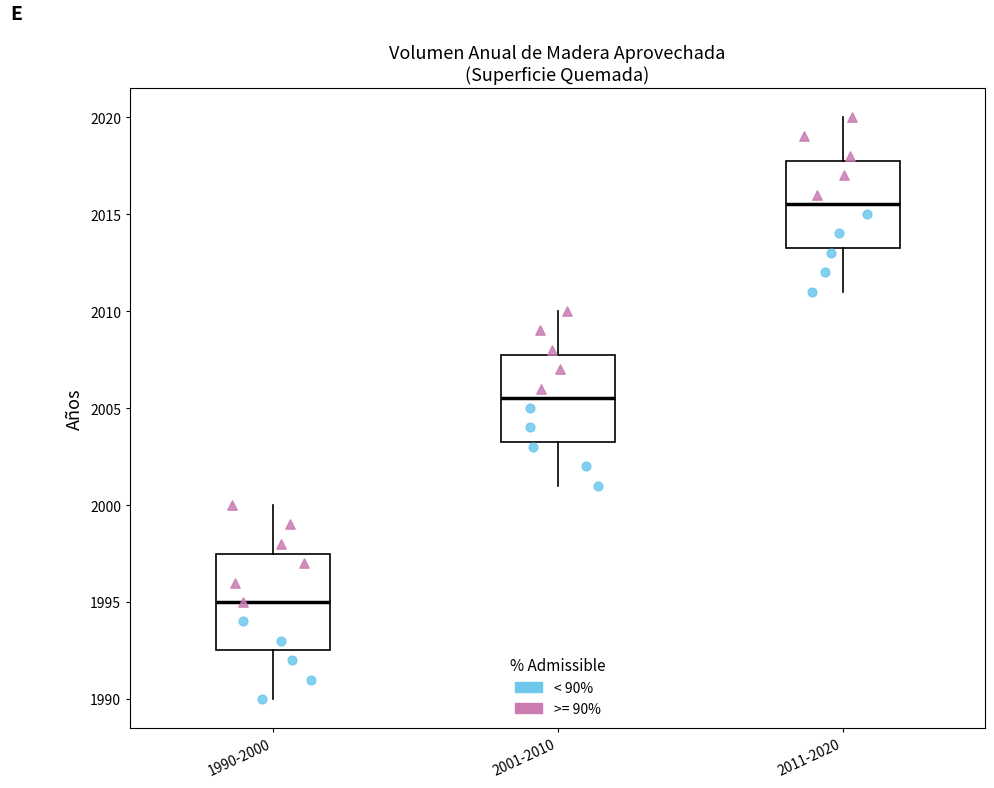

Which box's median line is the lowest?

1990-2000